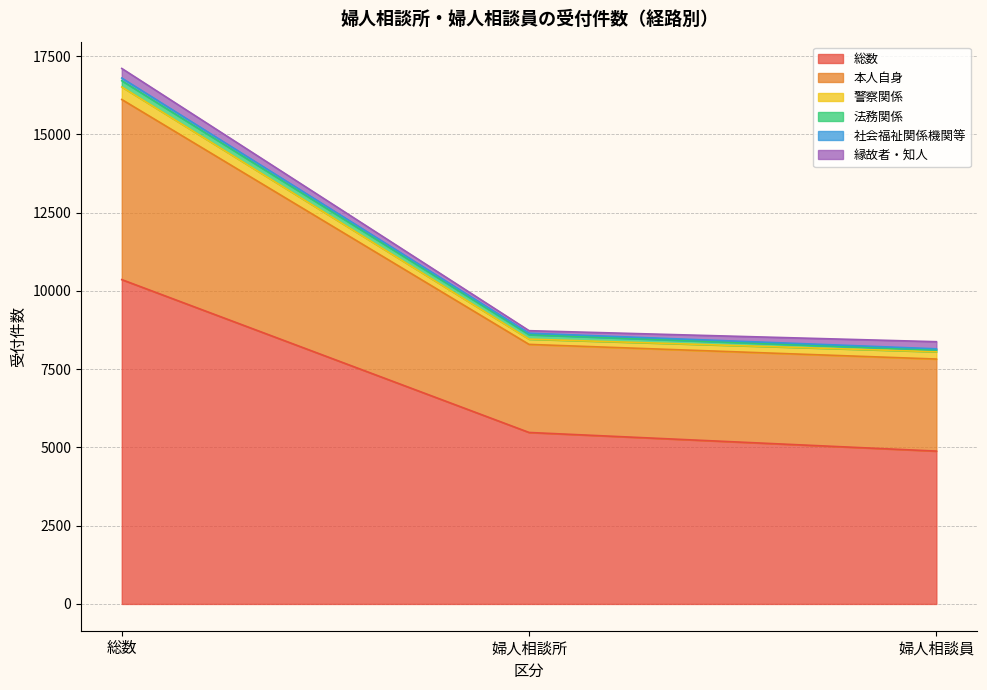

At which category is the sum across all series the highest?

総数